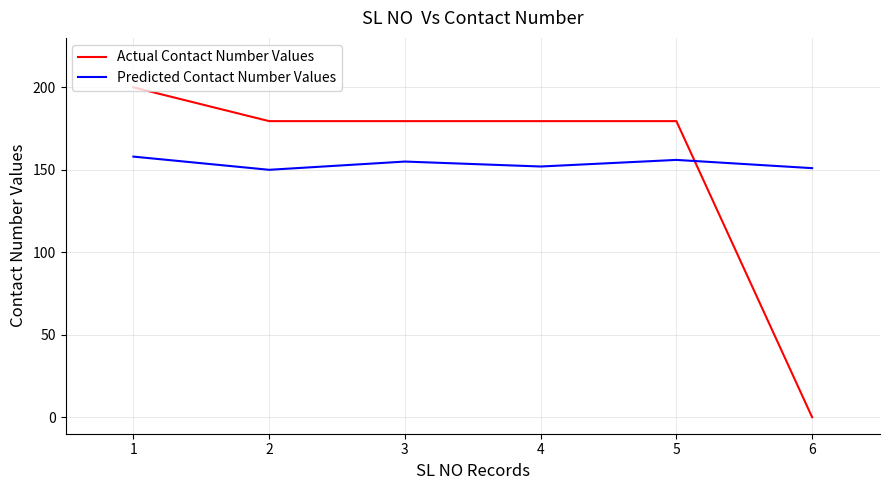

List the series in order of their peak value, highest first.

Actual Contact Number Values, Predicted Contact Number Values